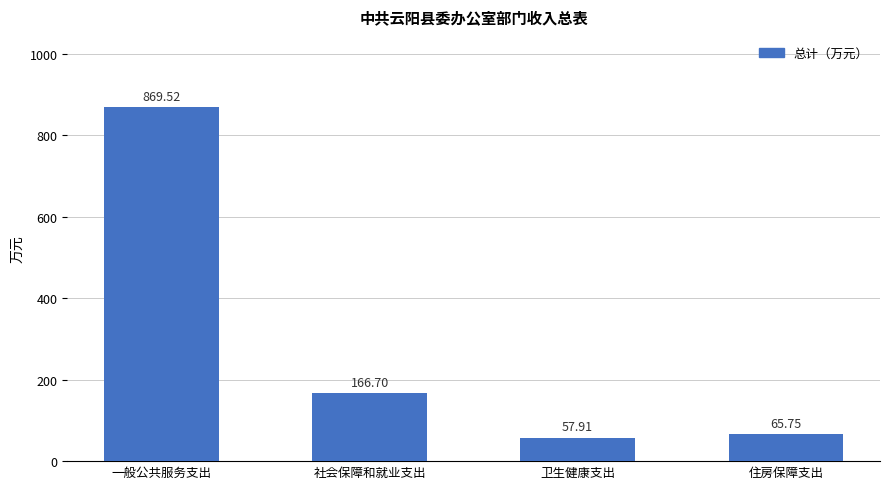

Where does the data first go above 166?

一般公共服务支出